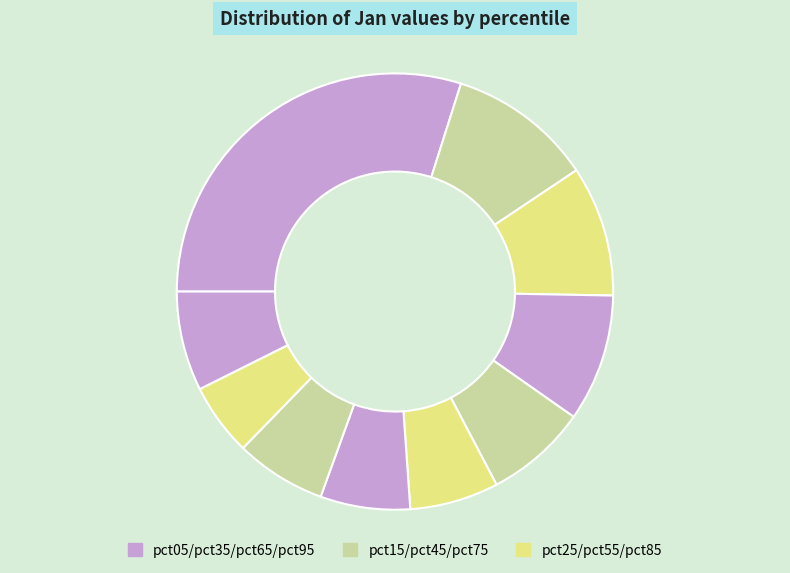

Which category has the biggest portion of the pie?

pct05